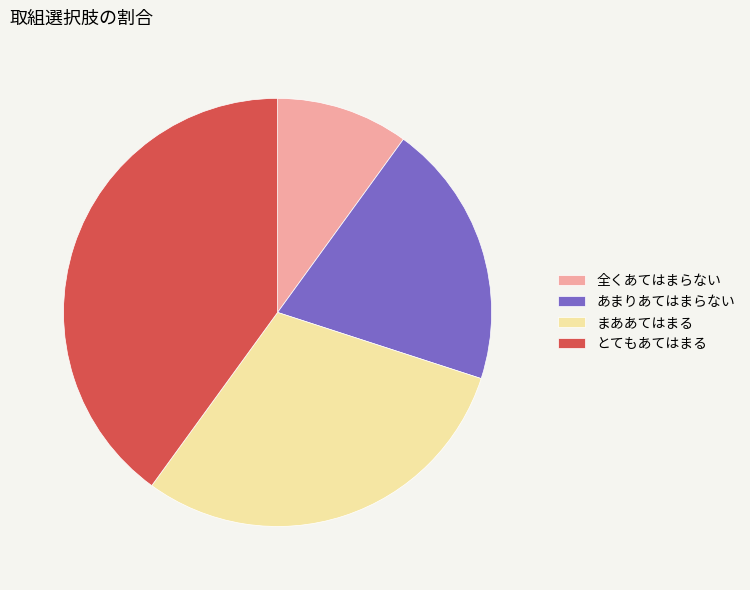

Is the sum of あまりあてはまらない and 全くあてはまらない greater than half?

No